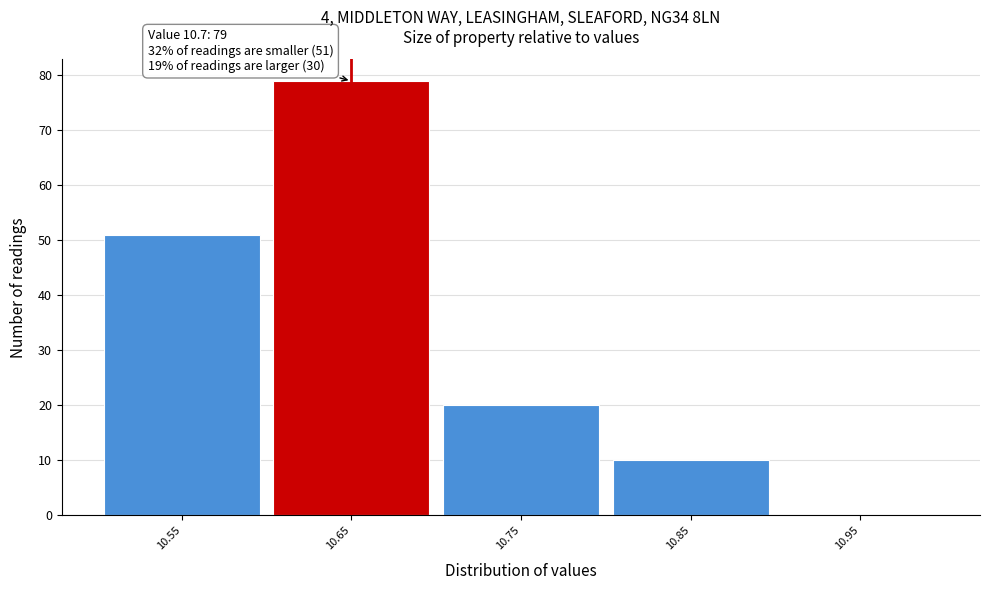

Reading right to left, what are all the values shown in this chart?

10.95=0	10.85=10	10.75=20	10.65=79	10.55=51